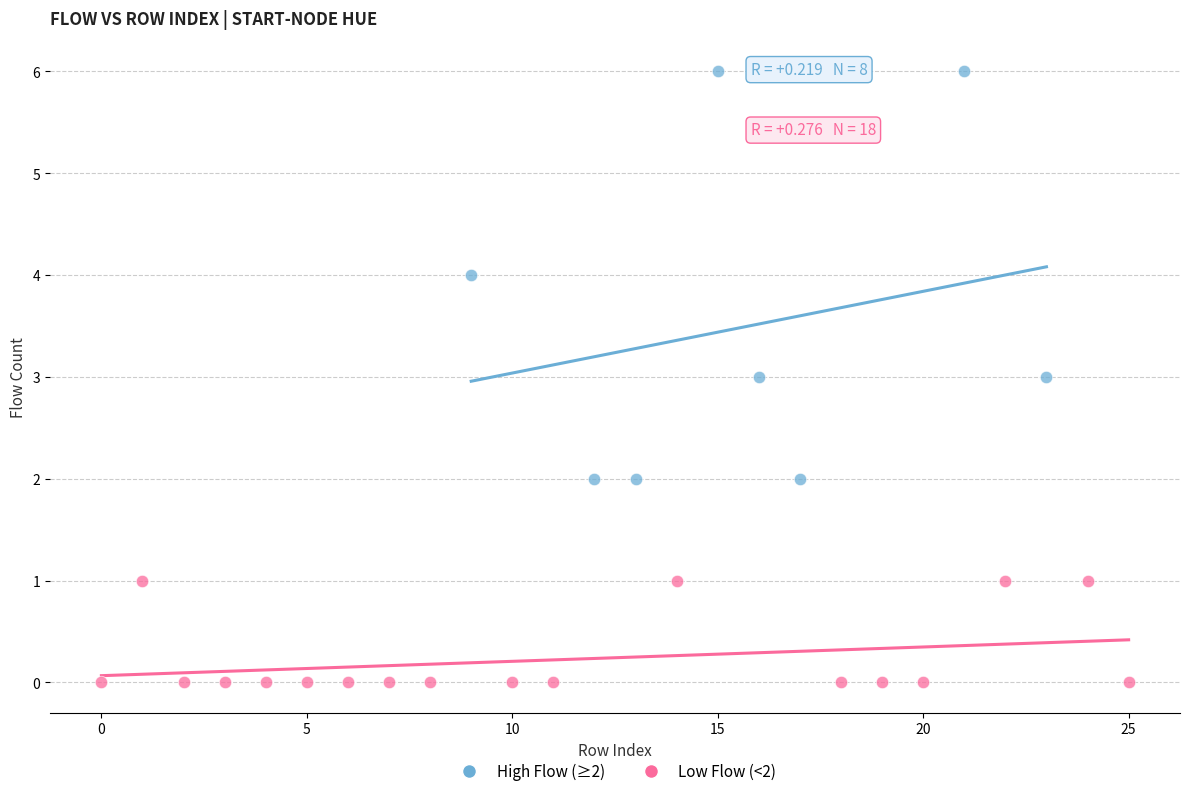

What are all the series names shown in the legend?

High Flow (≥2), Low Flow (<2)